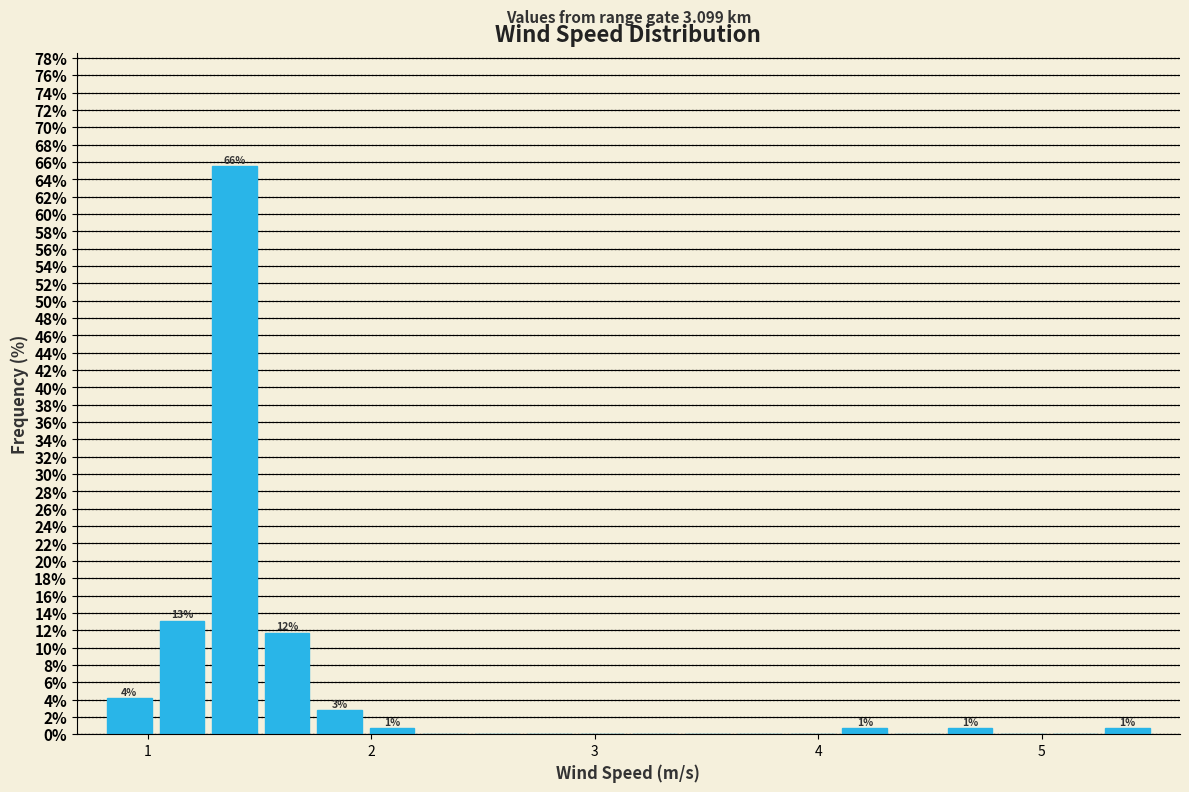

Read against the x-axis, roughly where is the centre of the tallest bar?

1.4